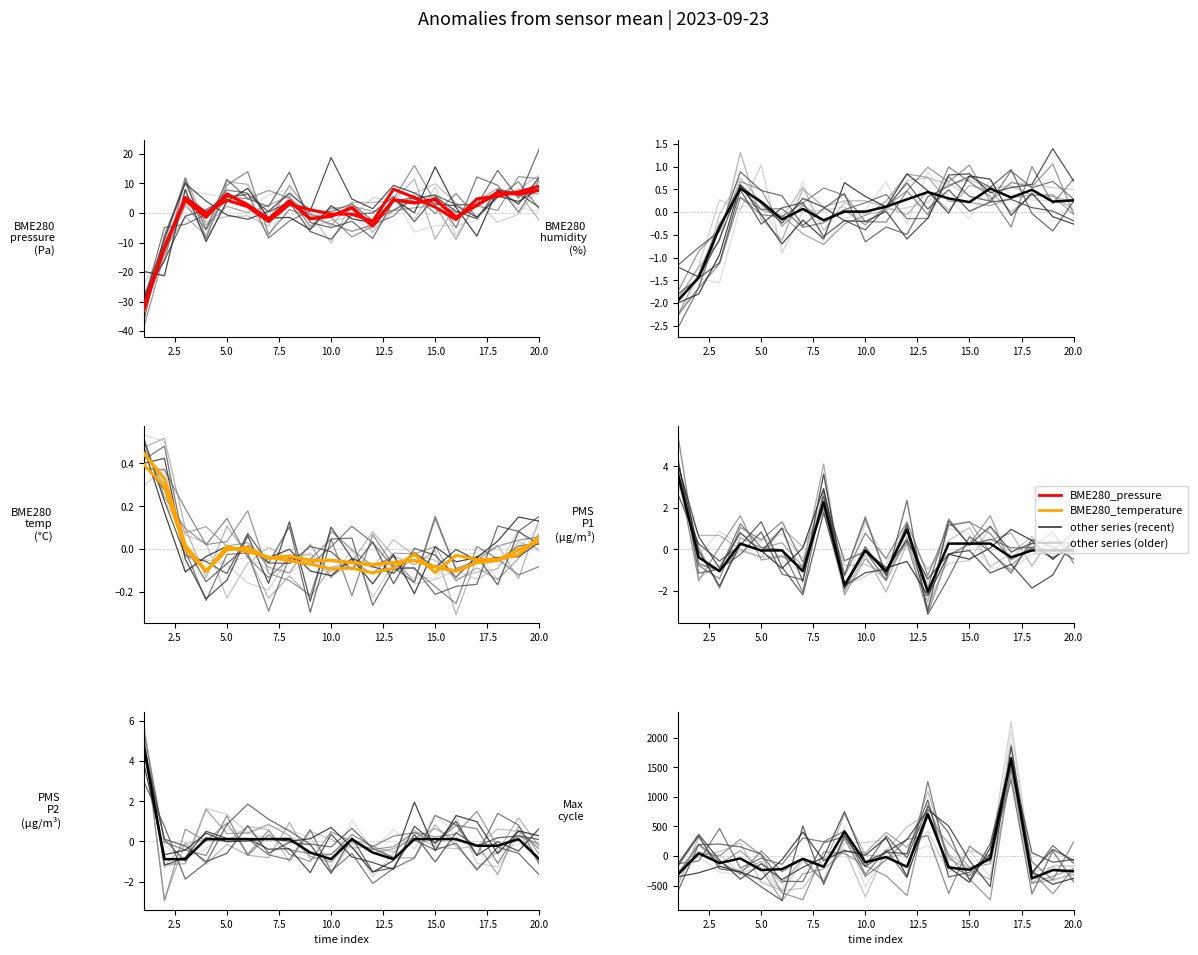

How many intersections are there between BME280_temperature and BME280_pressure?

11